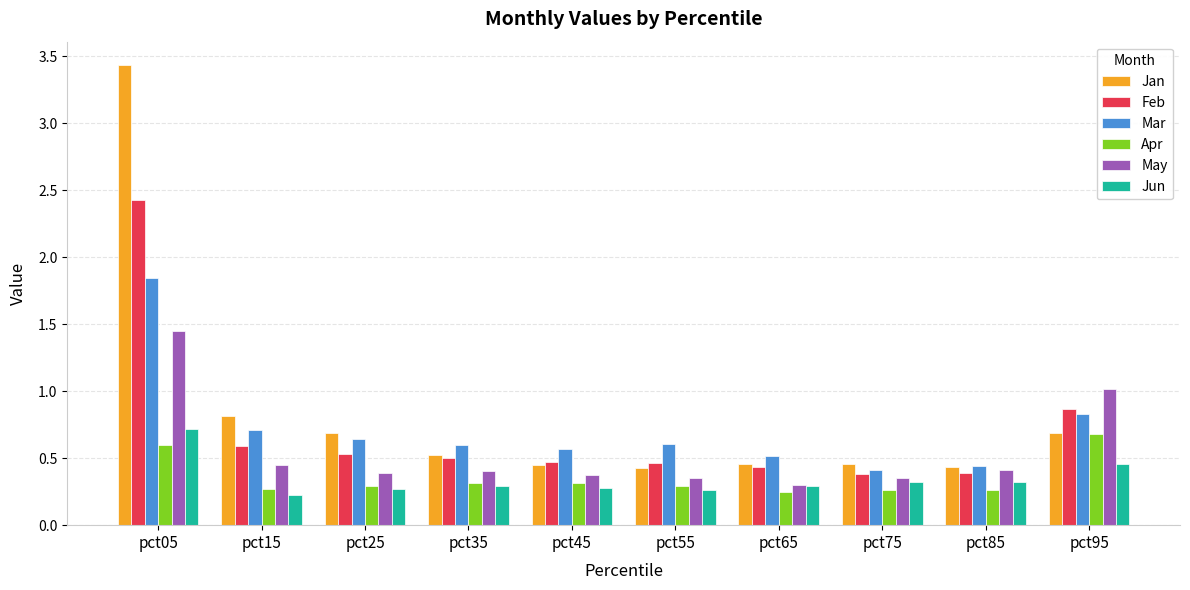

The Apr series shows 0.3 at pct55. True or false?

True